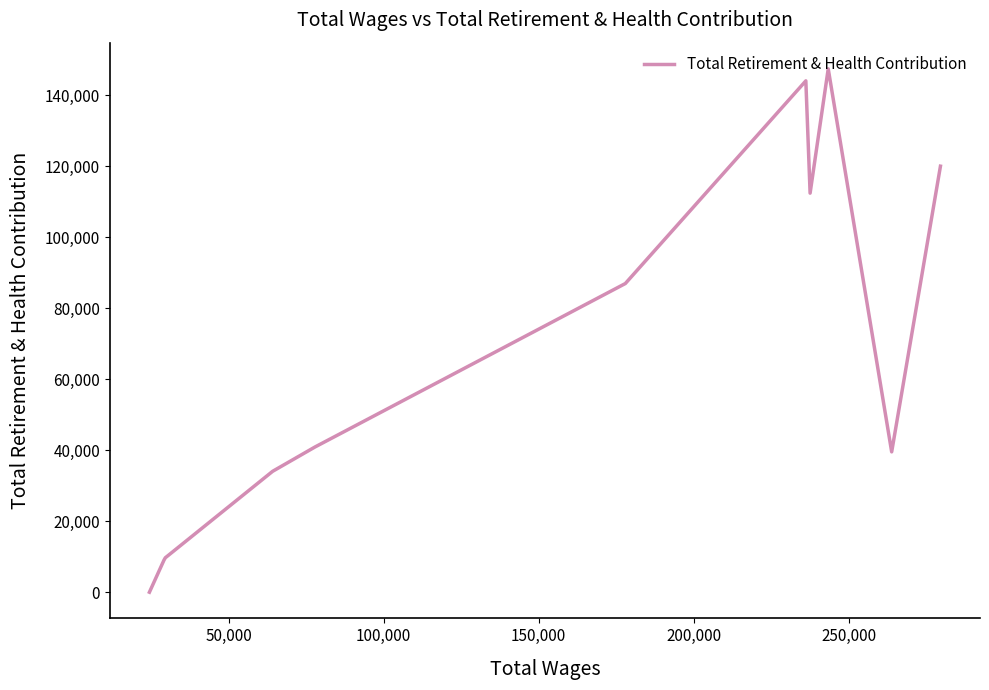

How many points are higher than both their immediate neighbors (excluding endpoints)?

2